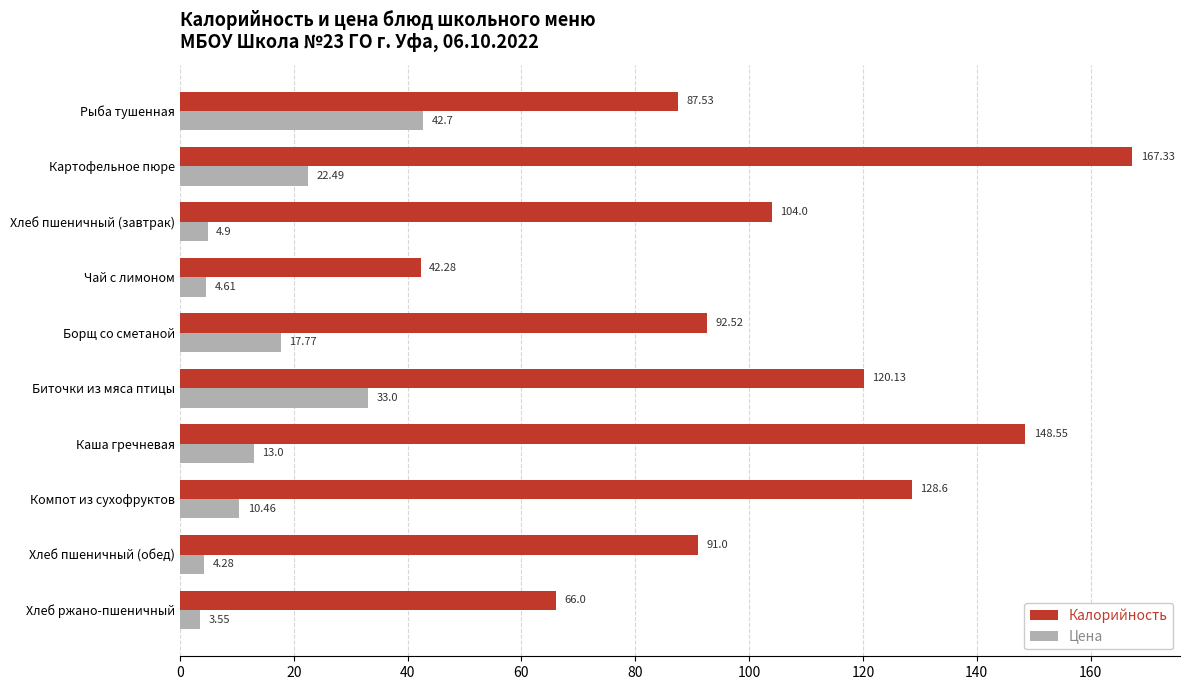

What is the average value of the Цена series?

15.7